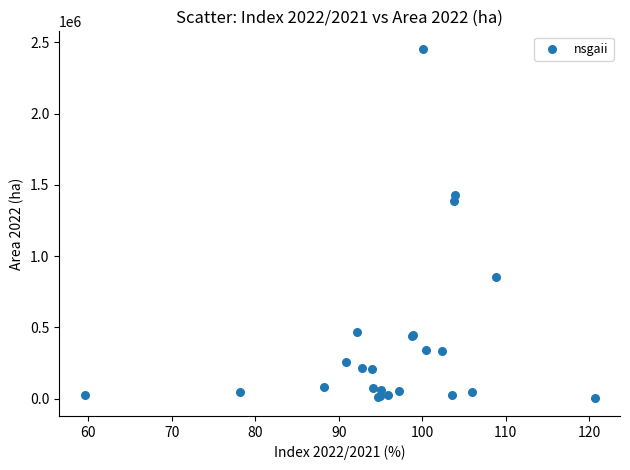

What Y value in the scatter plot is closest to 1228297?

1385733.8